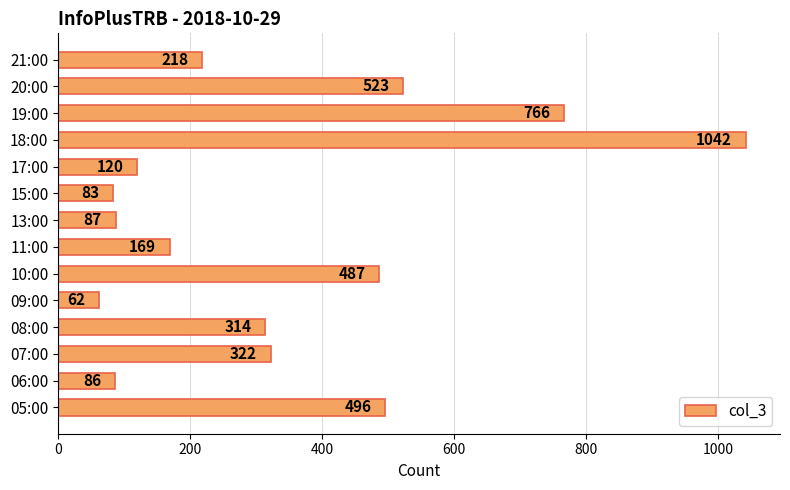

Between 18:00 and 17:00, which is larger?

18:00